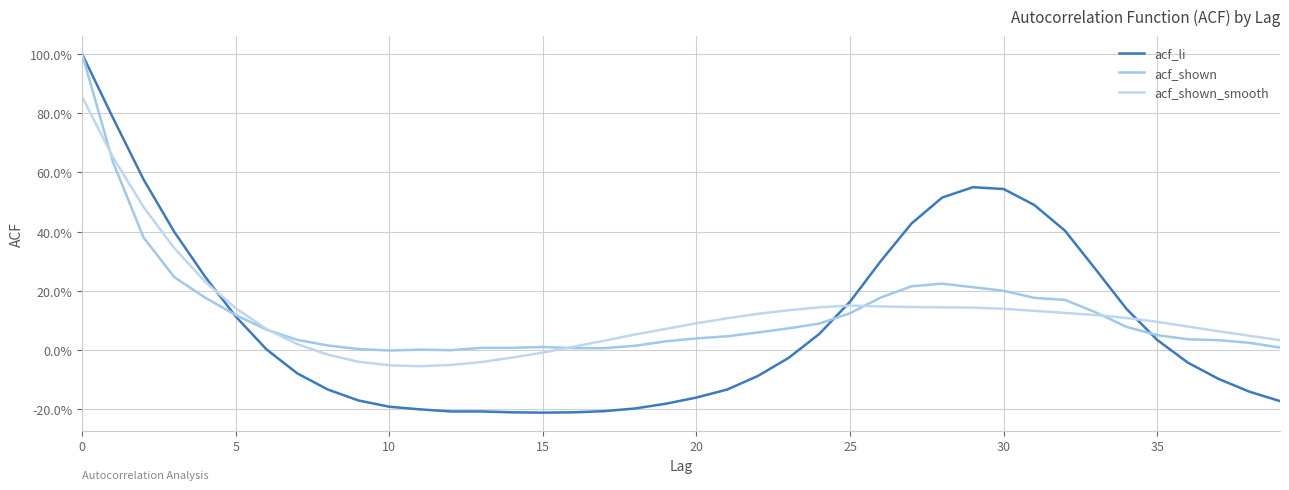

True or false: acf_shown_smooth and acf_shown cross at least once.

True